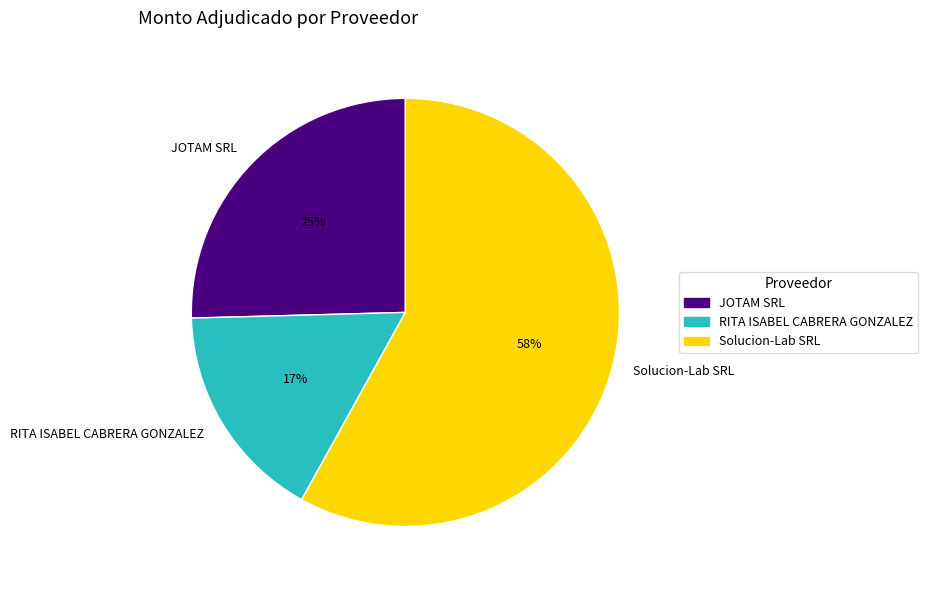

Rank the categories by value from lowest to highest.

RITA ISABEL CABRERA GONZALEZ, JOTAM SRL, Solucion-Lab SRL